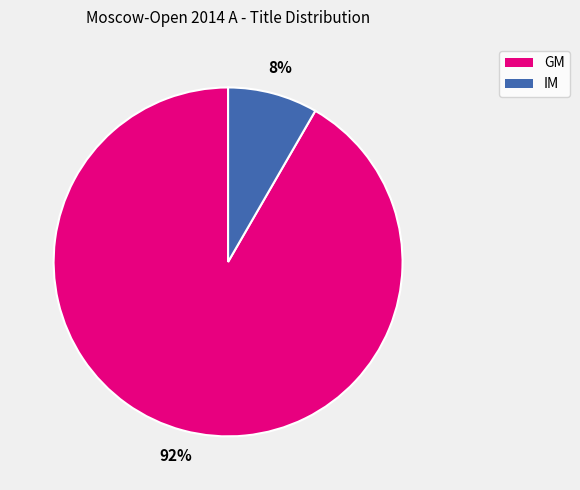

To the nearest percent, what portion does IM represent?

8%